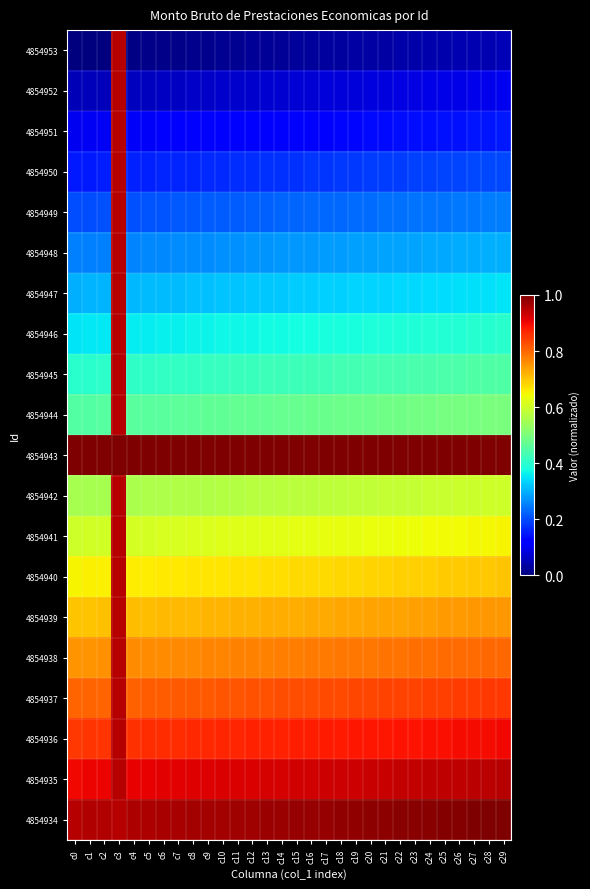

Which series has the largest total across all categories?

4854943